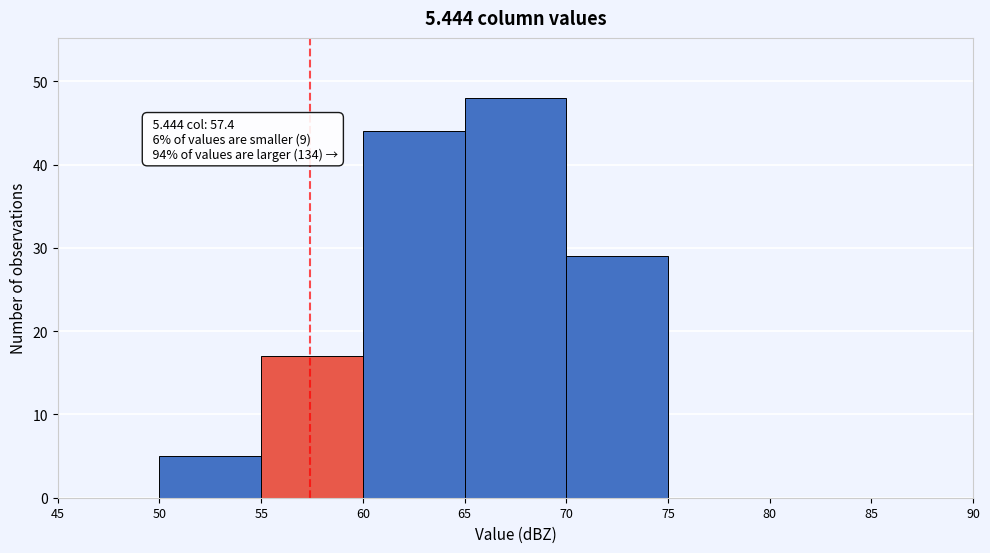

Over which range of the x-axis is the bar tallest?

65 to 70